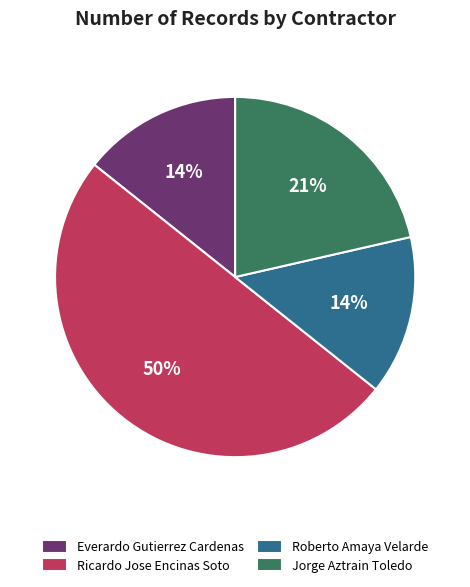

Combined, do Ricardo Jose Encinas Soto and Roberto Amaya Velarde account for over 50%?

Yes